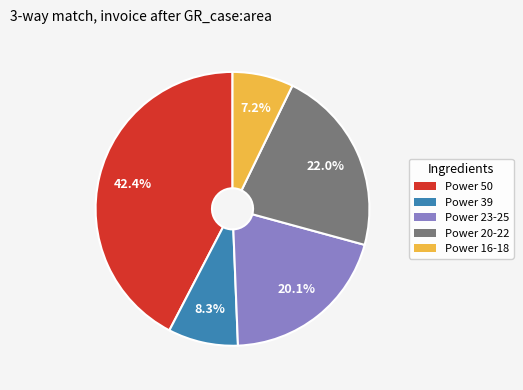

How many slices are in this pie chart?

5